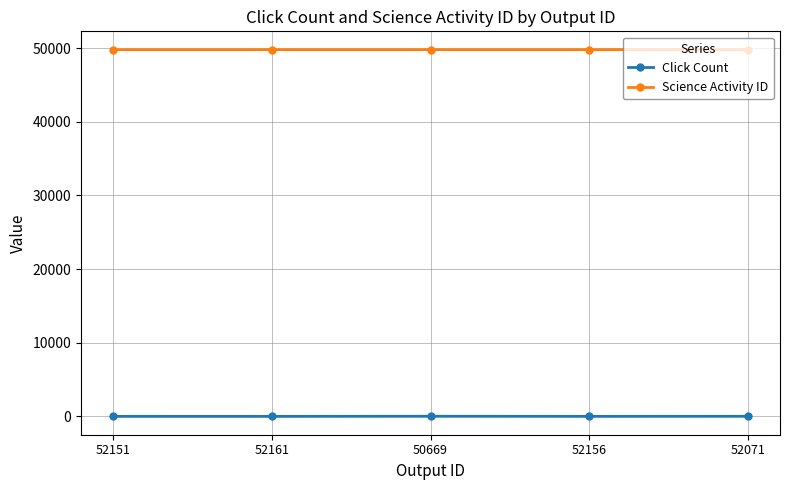

Rank the series by their average value, from lowest to highest.

Click Count, Science Activity ID